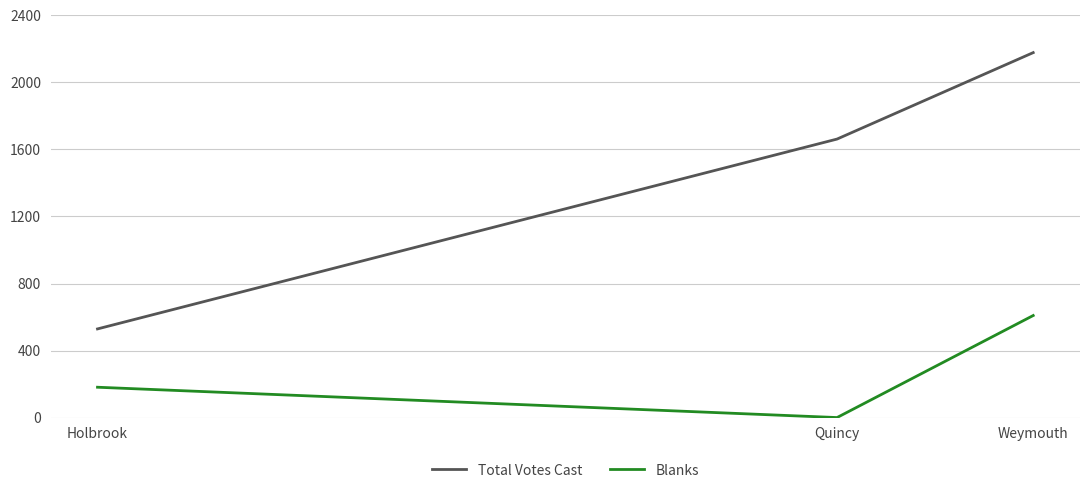

At how many categories does at least one series exceed 21?

3